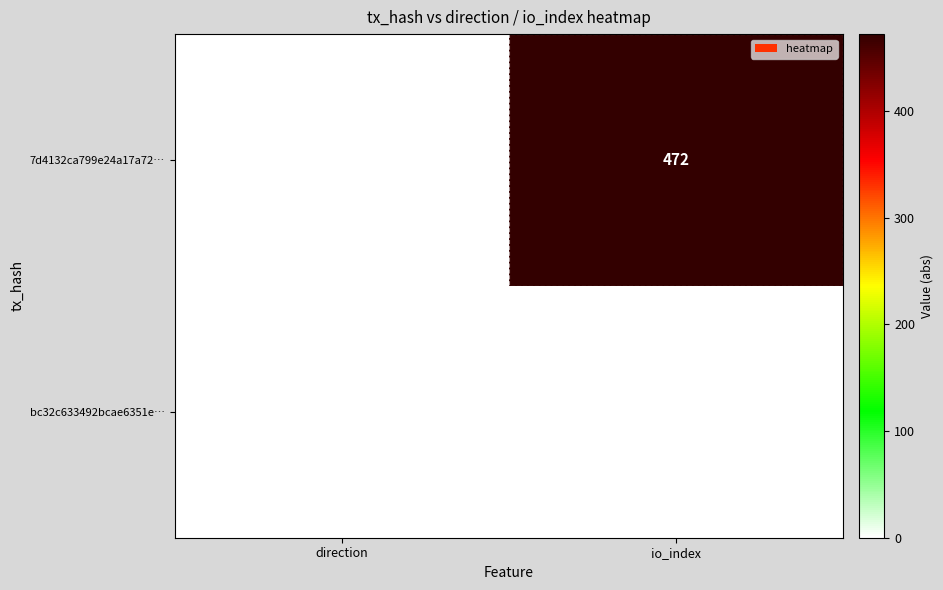

Which series has the widest spread of values?

7d4132ca799e24a17a72…